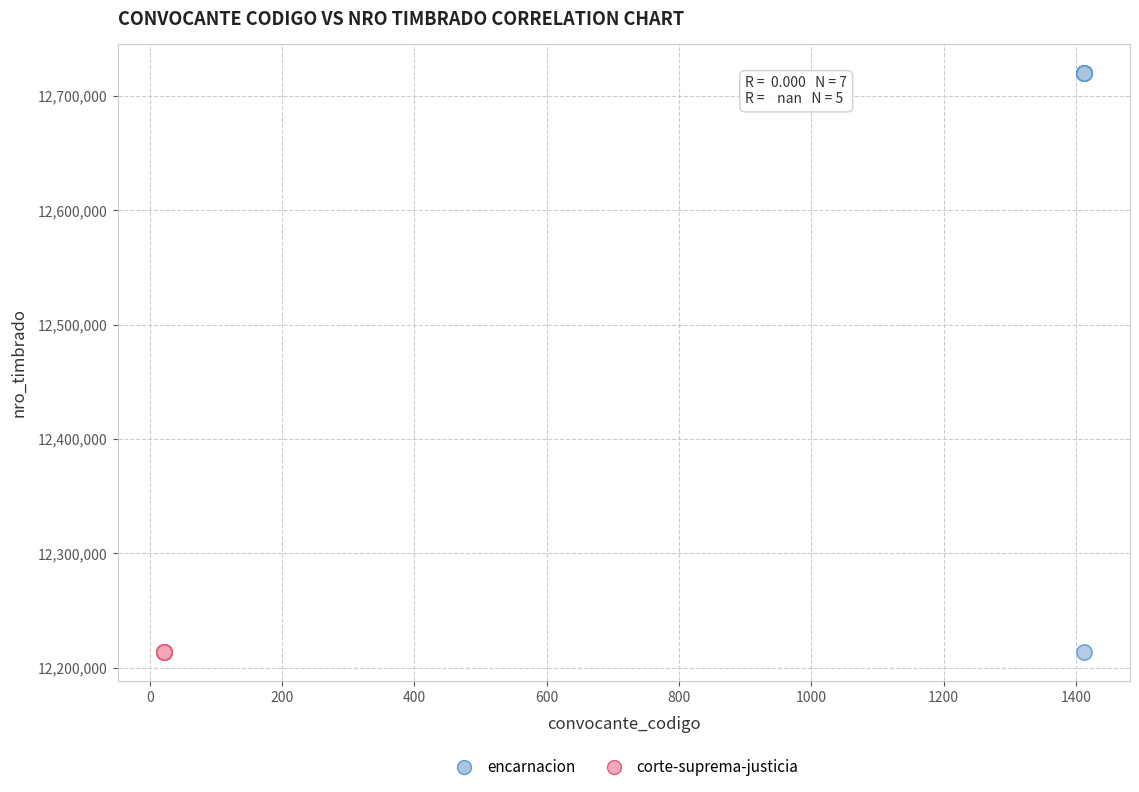

Which series reaches the maximum Y coordinate?

encarnacion